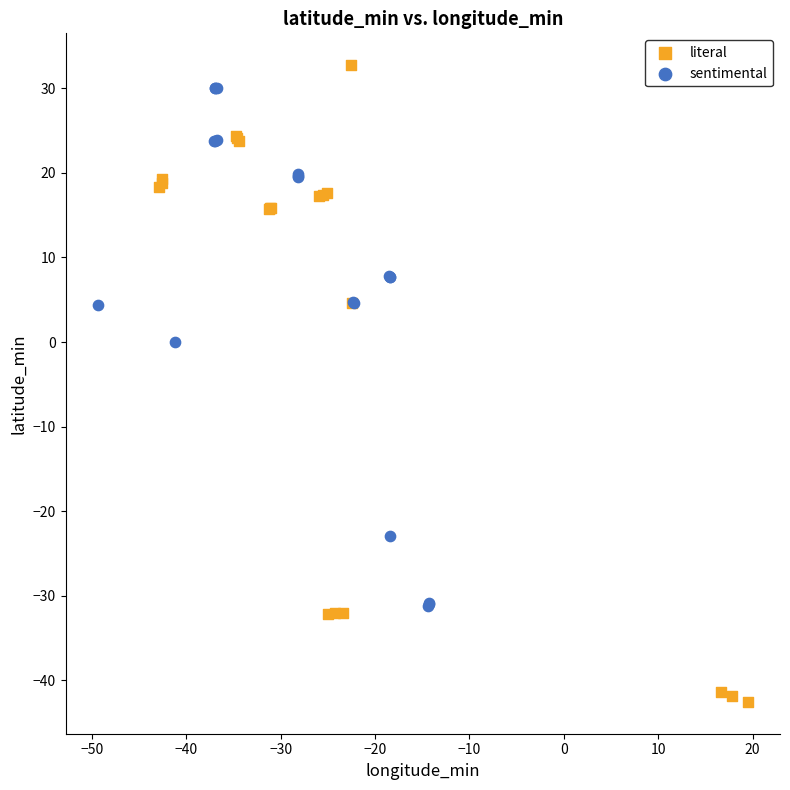

Which series has the largest Y range (max minus min)?

literal